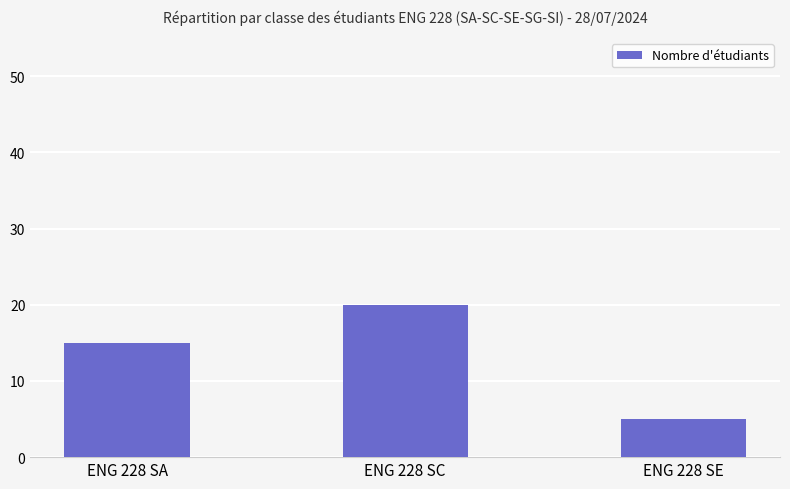

What is the change in value from ENG 228 SA to ENG 228 SC?

+5